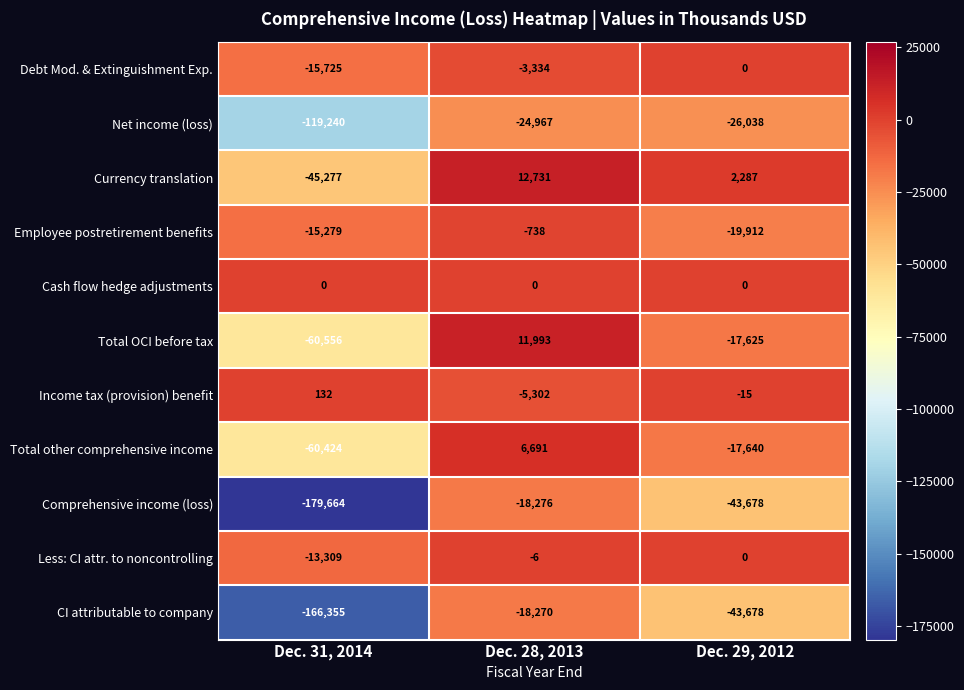

Which series has the widest spread of values?

Comprehensive income (loss)